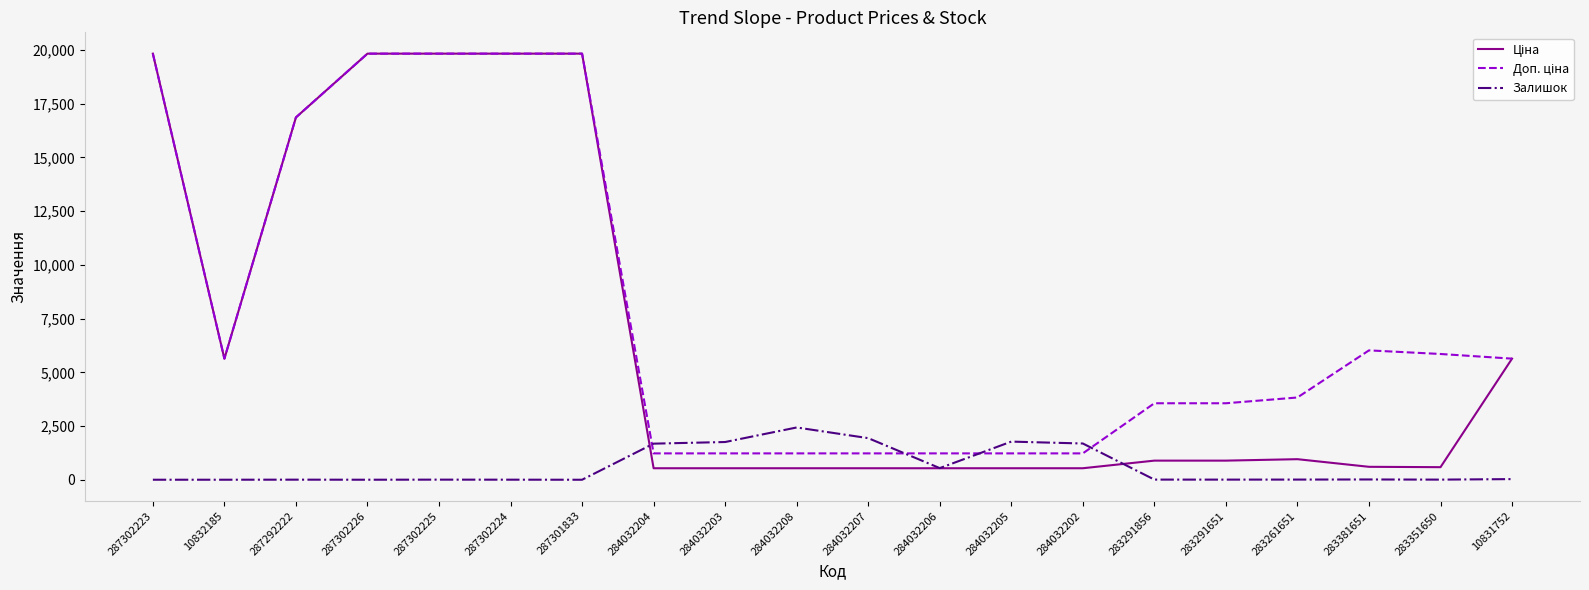

What is the total value across all series at 284032202?

3449.6